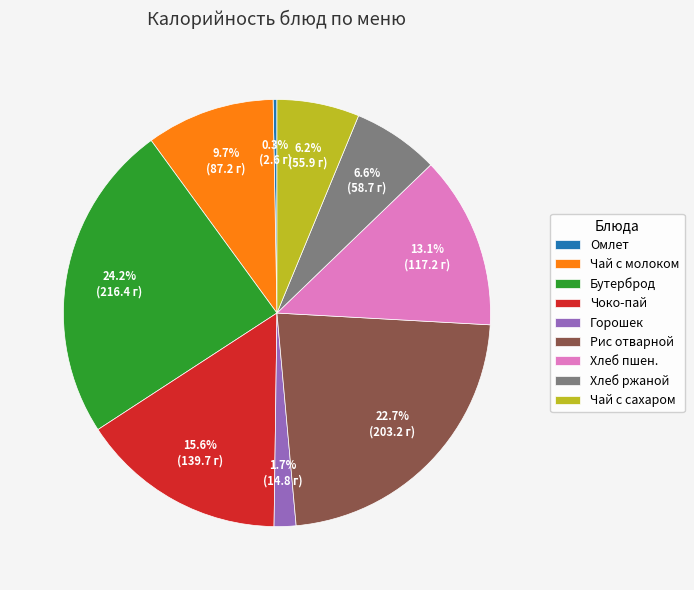

How many slices are in this pie chart?

9